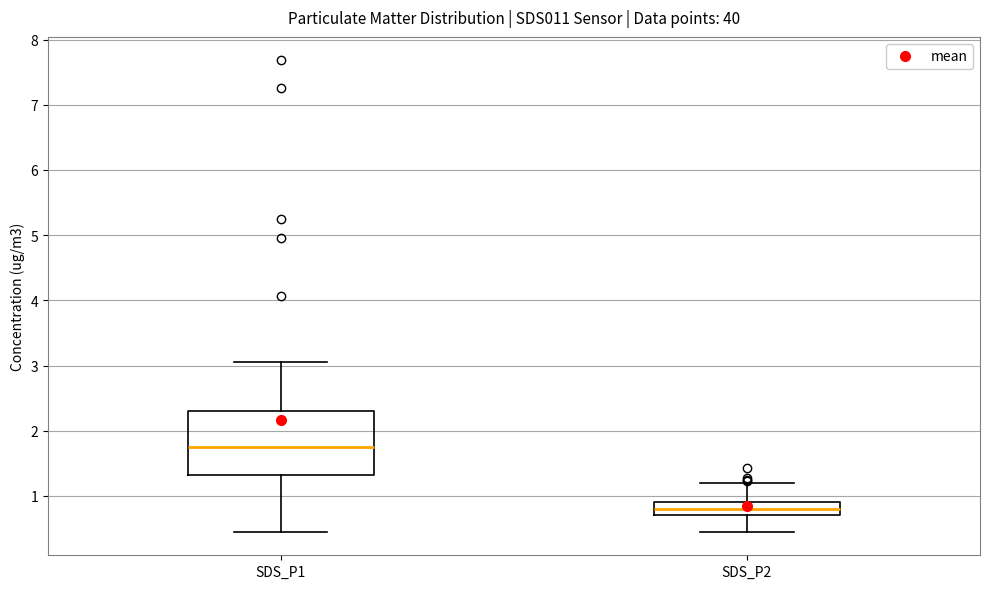

Reading left to right, transcribe this box plot: for each box, give where its median line is, the range the box spans, and where its two whiskers end, as read against the y-axis. The values are not printed on the chart, so give them approximately, as read against the axis.

SDS_P1: median 1.8, box 1.3 to 2.3, whiskers 0.5 to 3.1
SDS_P2: median 0.8, box 0.7 to 0.9, whiskers 0.5 to 1.2